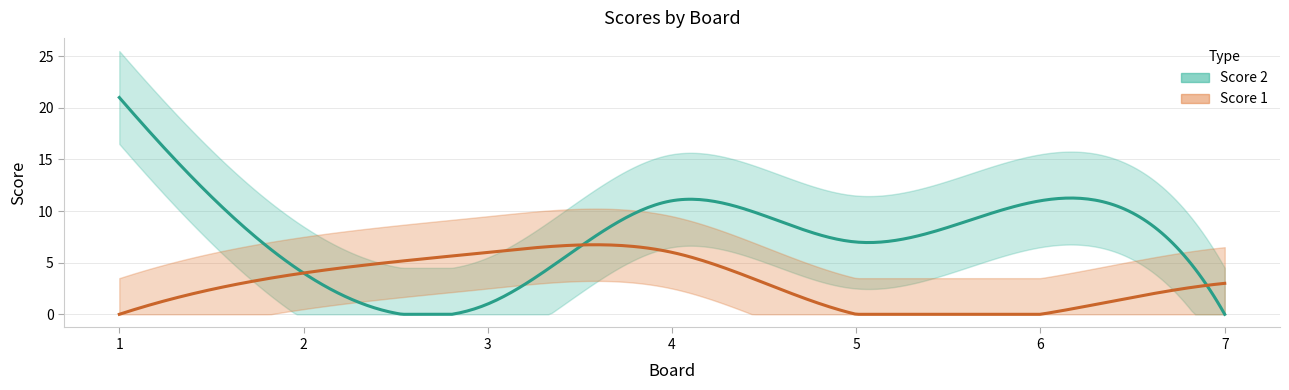

Reading left to right, transcribe all the data shown in this chart.

Score 1: 1=0	2=4	3=6	4=6	5=0	6=0	7=3
Score 2: 1=21	2=4	3=1	4=11	5=7	6=11	7=0